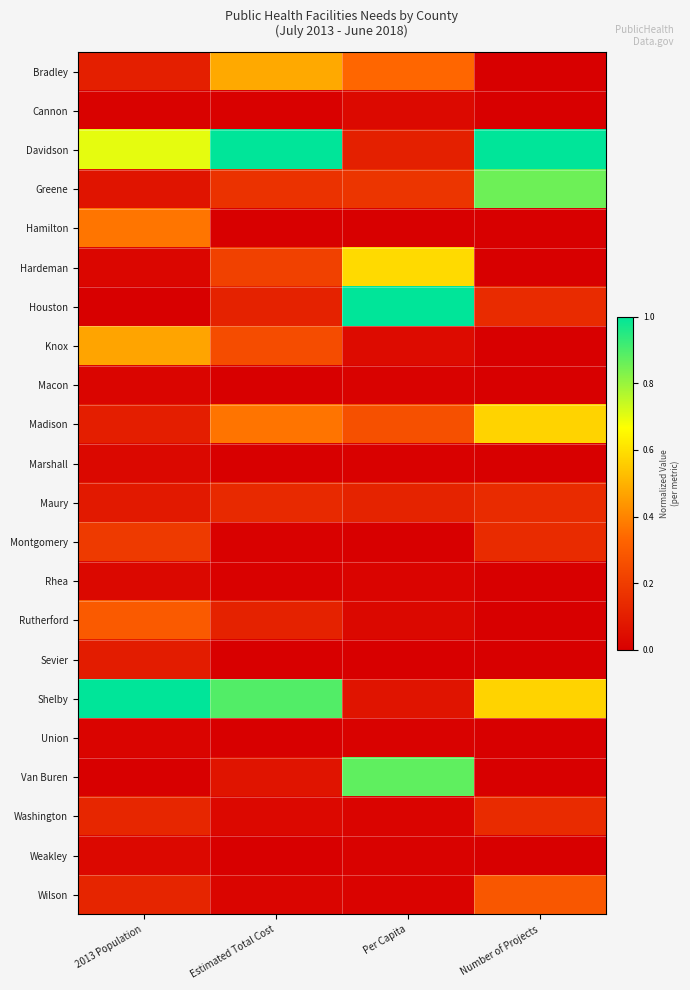

Which label corresponds to the largest value in the chart?

Estimated Total Cost